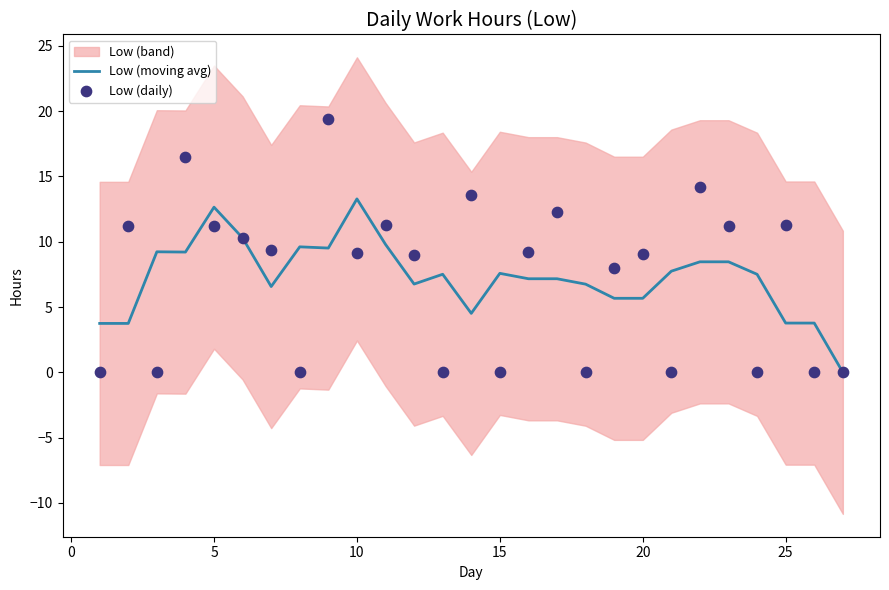

What is the maximum value for Low (moving avg)?

13.3